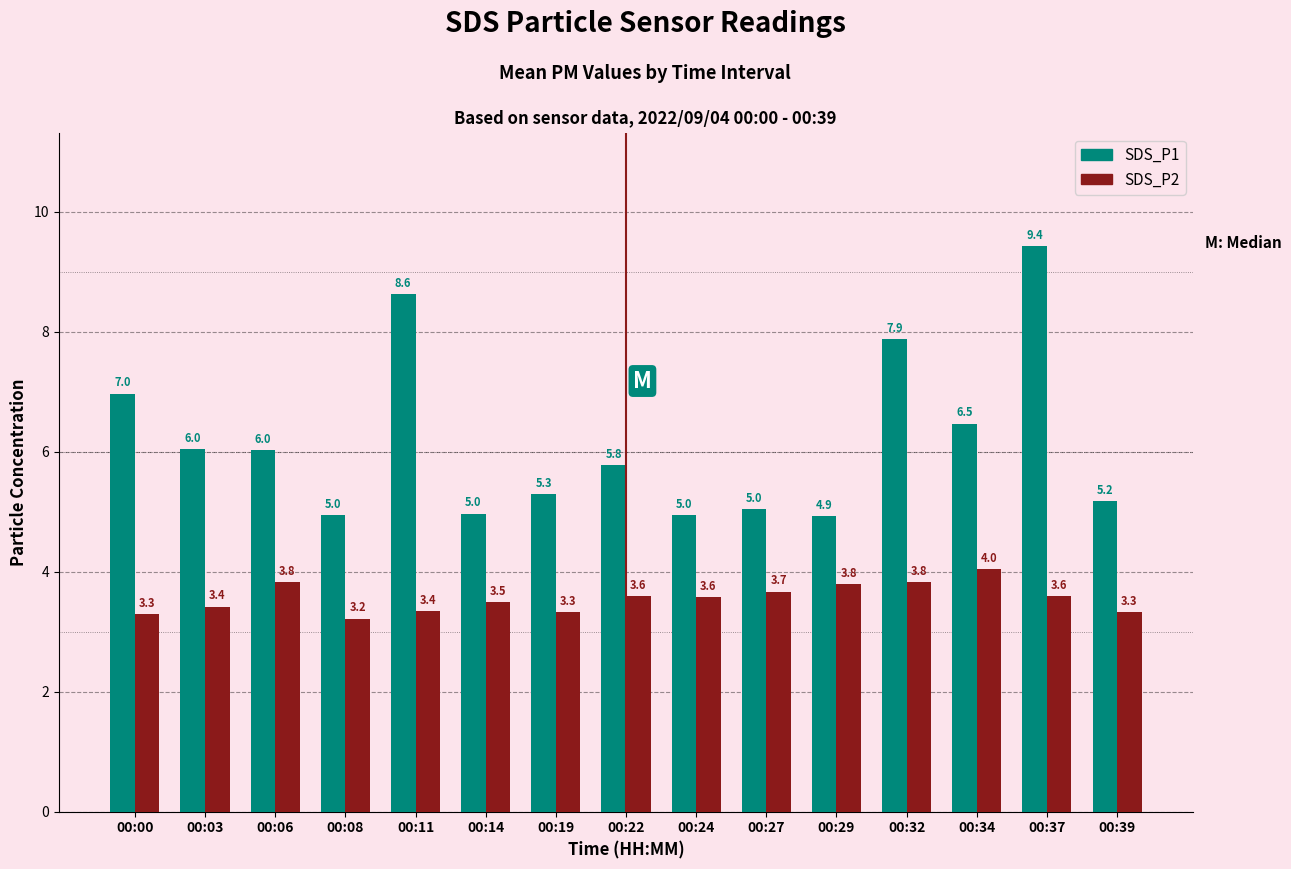

Rank the series by their average value, from lowest to highest.

SDS_P2, SDS_P1